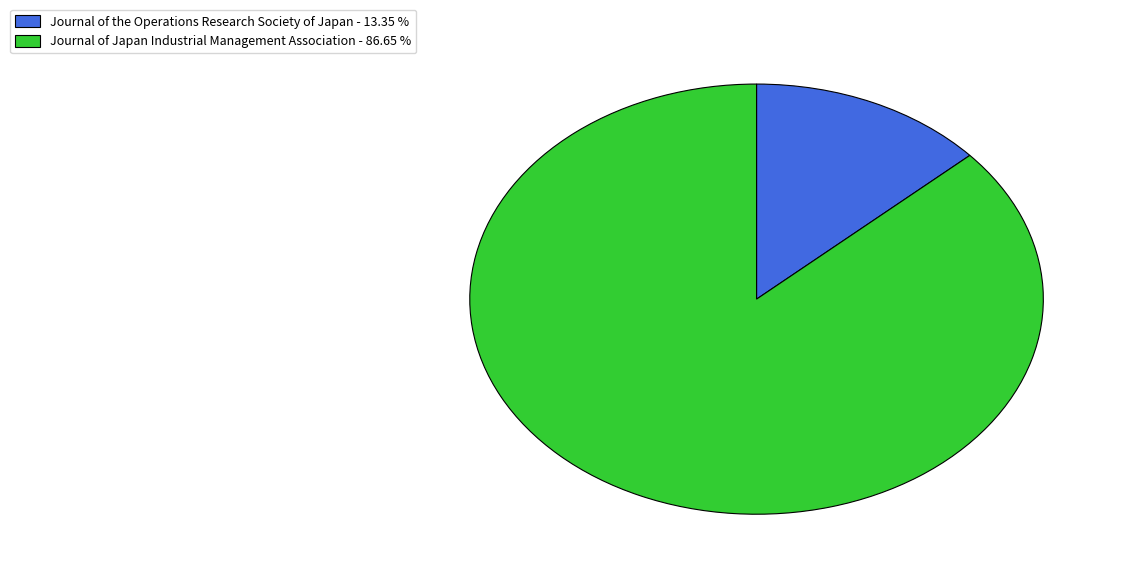

Is the sum of Journal of the Operations Research Society of Japan - 13.35 % and Journal of Japan Industrial Management Association - 86.65 % greater than half?

Yes